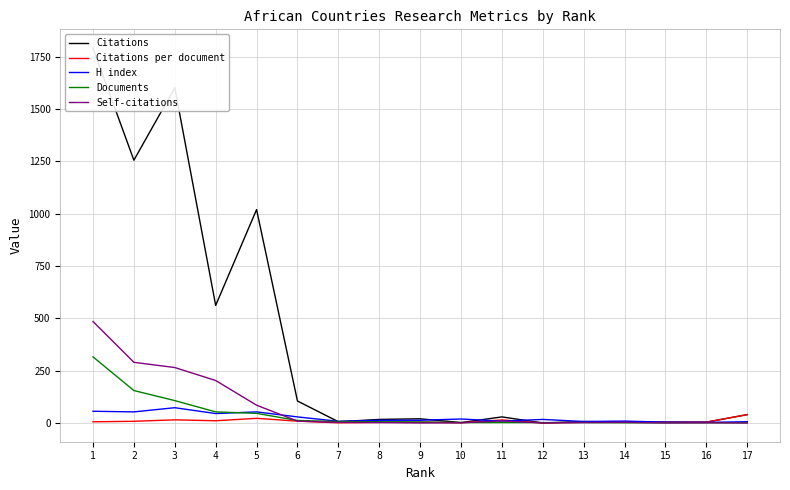

Count the number of categories in the chart.

17